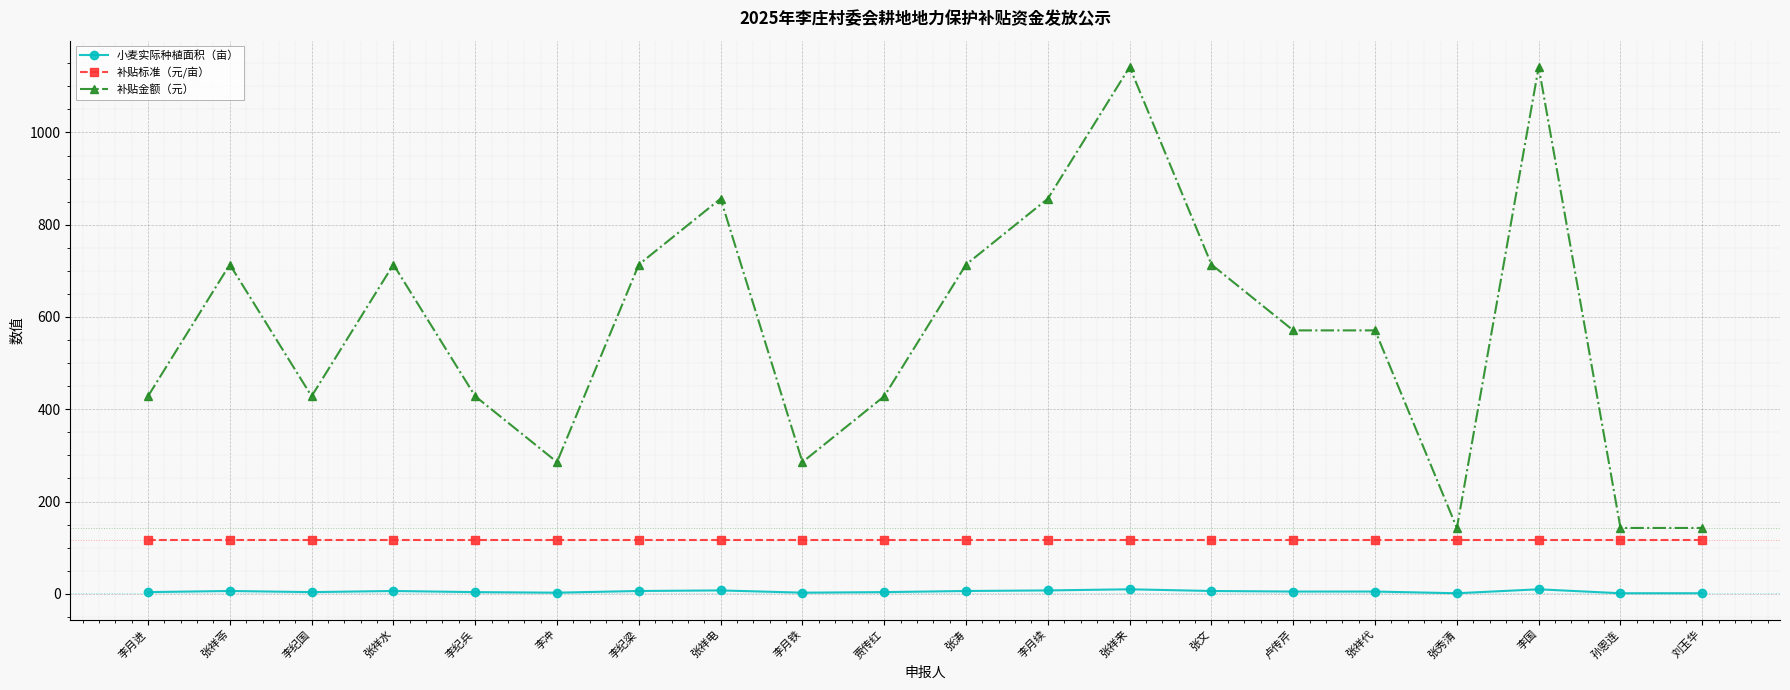

Rank the series by their average value, from lowest to highest.

小麦实际种植面积（亩）, 补贴标准（元/亩）, 补贴金额（元）